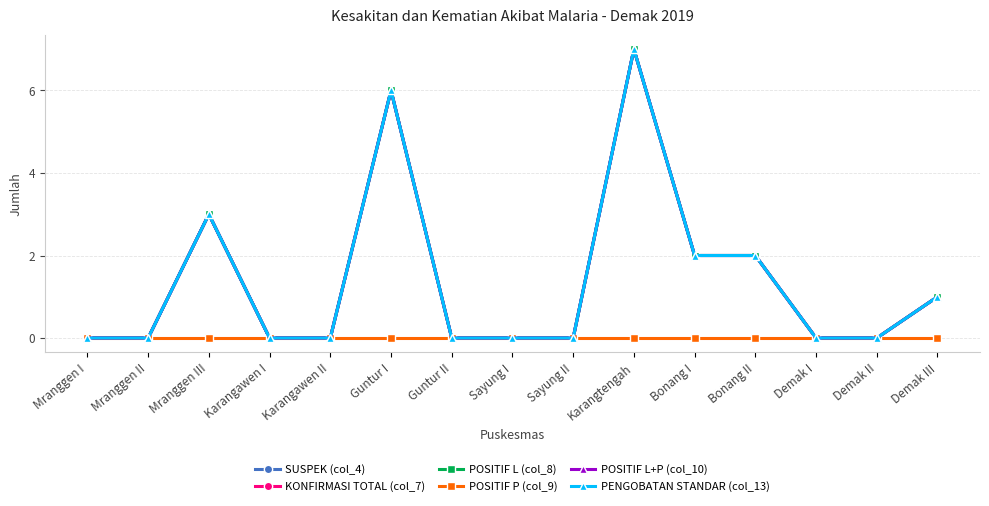

Where is PENGOBATAN STANDAR (col_13) nearest to the value 3?

Mranggen III